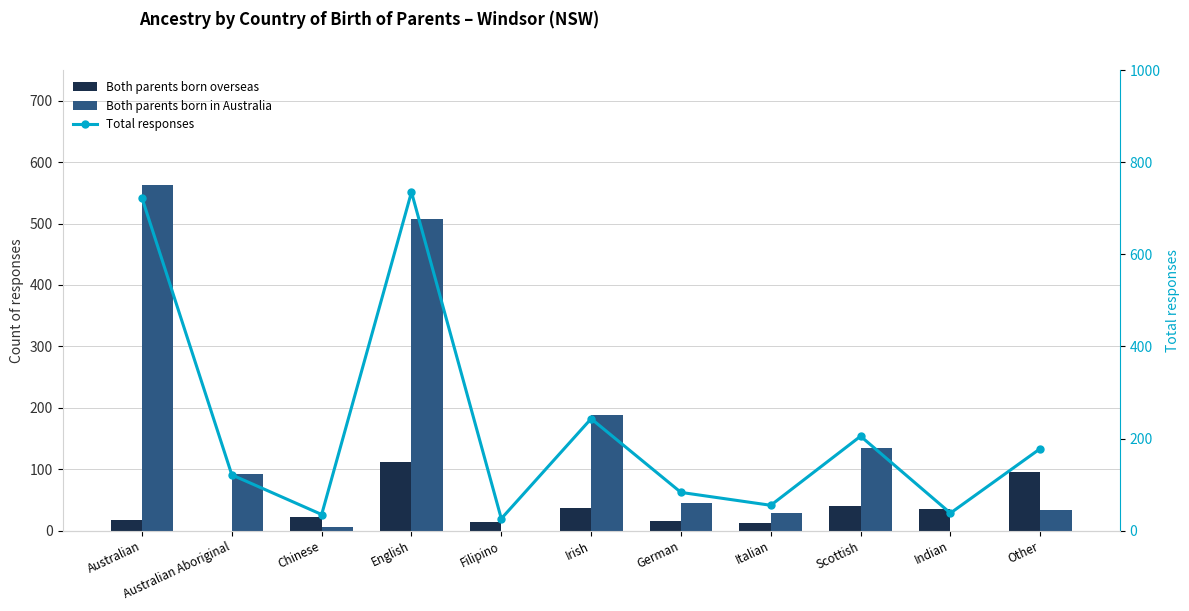

What is the total value across all series at Indian?

73